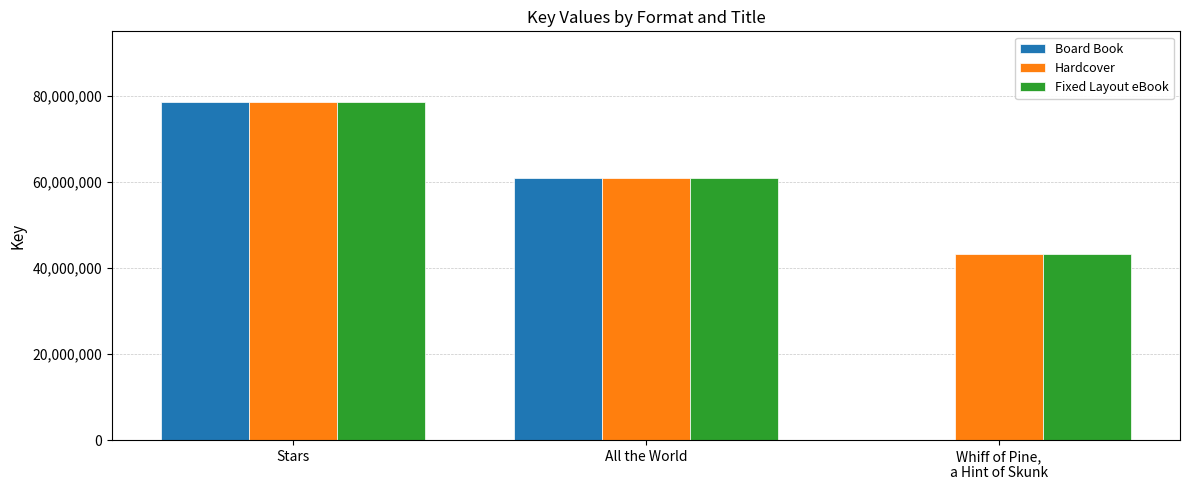

At which label does Hardcover reach its peak?

Stars